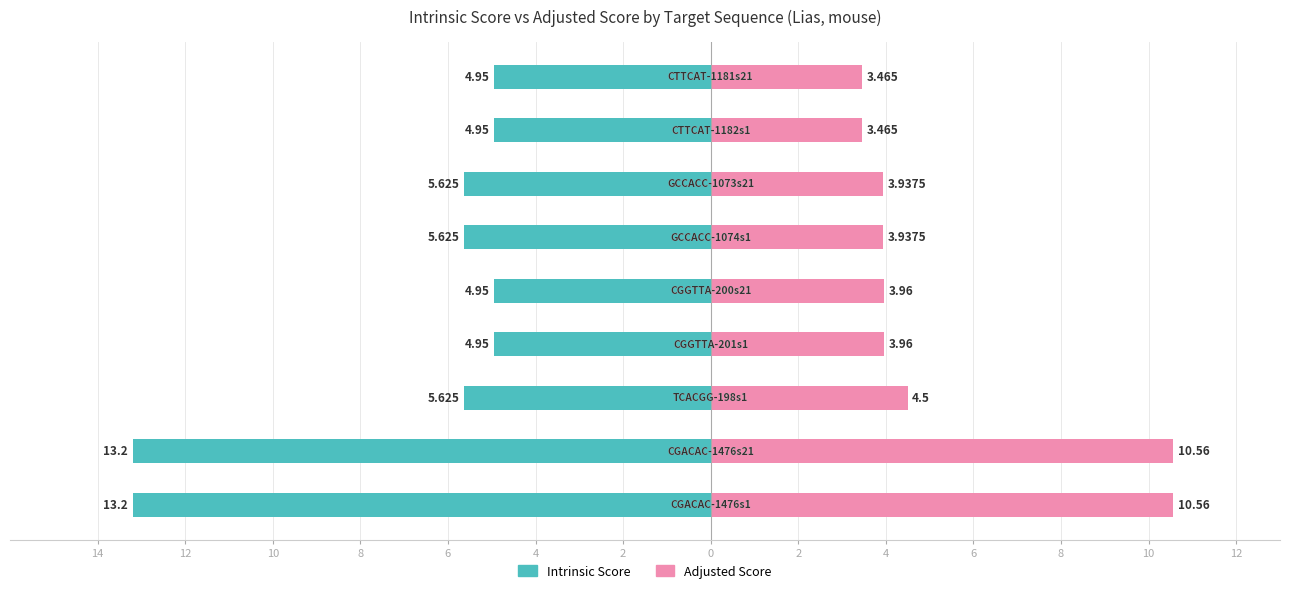

What is the difference between the maximum and second lowest values in the Adjusted Score series?

7.1